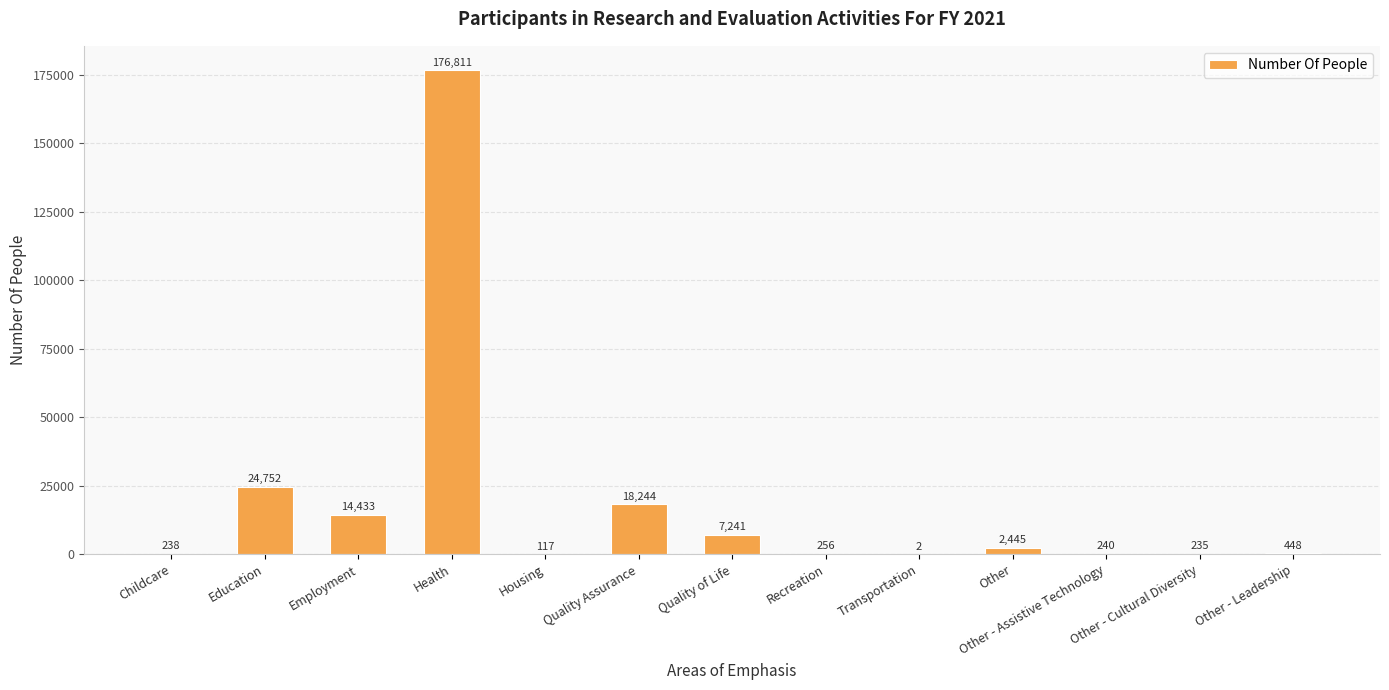

At which label is the value closest to 88406?

Education